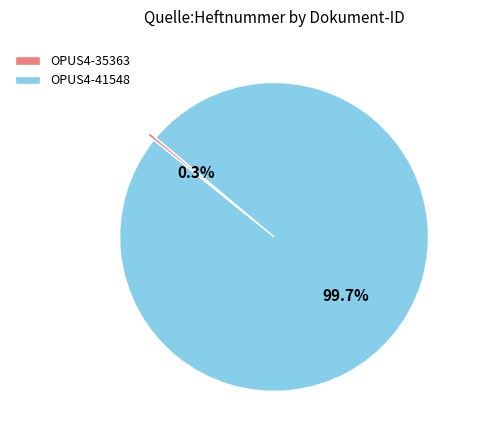

Which slice is the largest?

OPUS4-41548